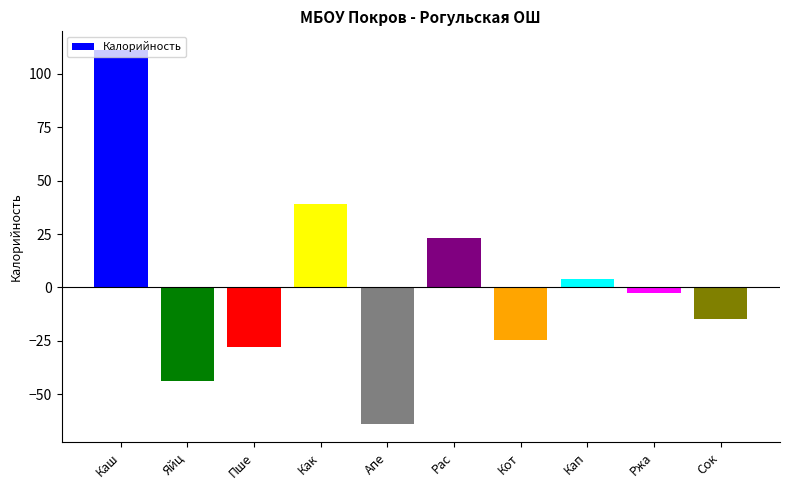

What value does the data have at Сок?

-14.8